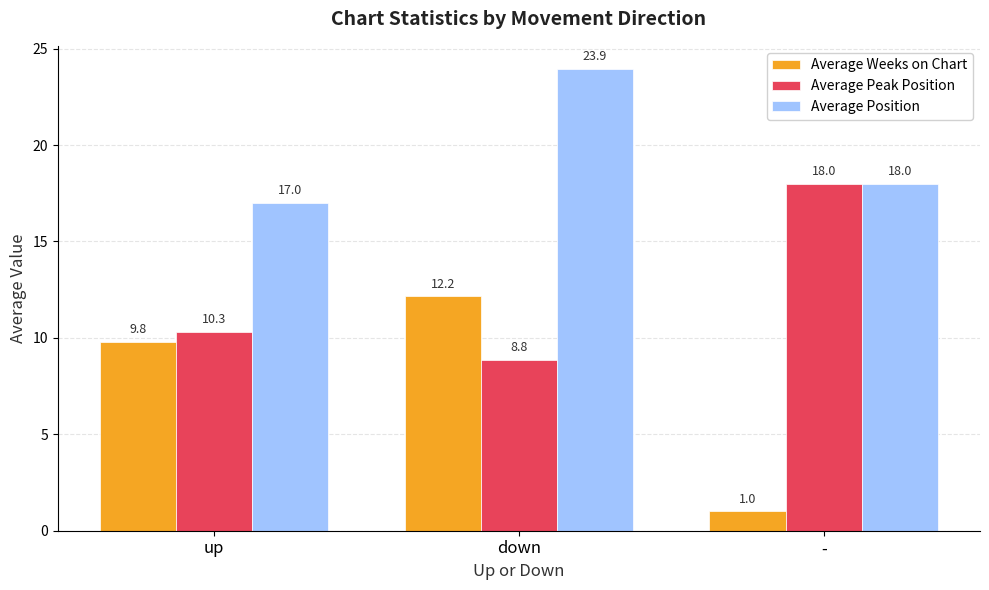

Which series has the largest range (max minus min)?

Average Weeks on Chart